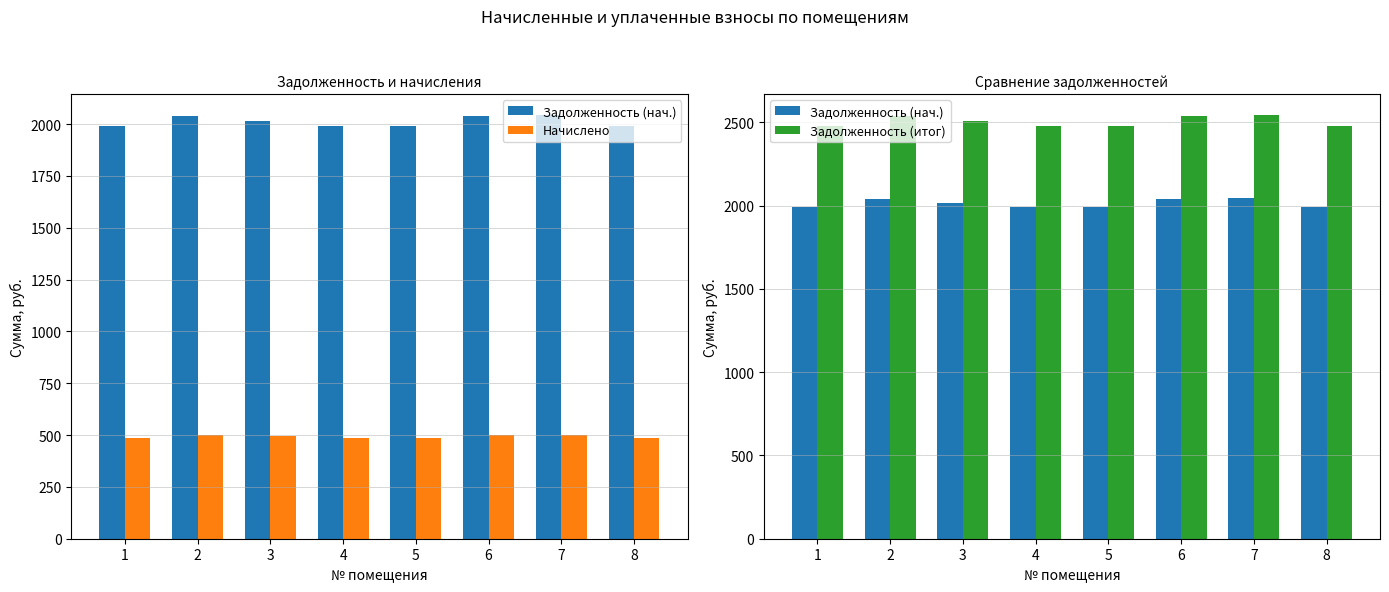

What is the lowest value of the Задолженность (итог) series?

2477.4